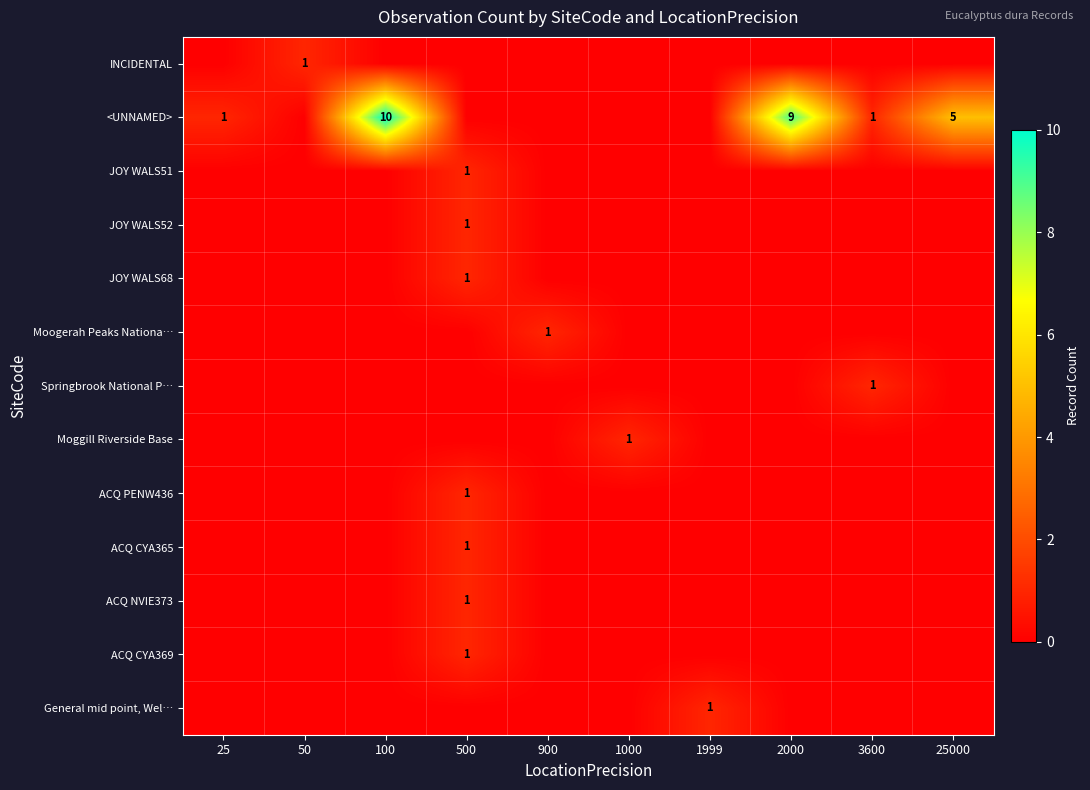

Is it true that JOY WALS52 equals 1 at 500?

True